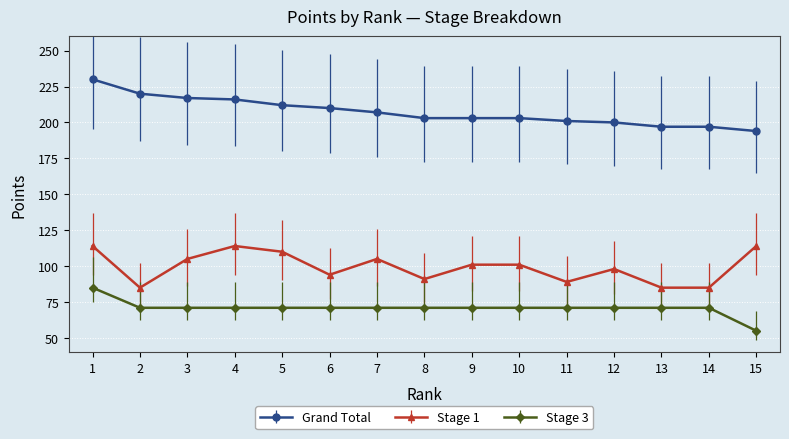

Between 1 and 10, which series saw the biggest shift?

Grand Total